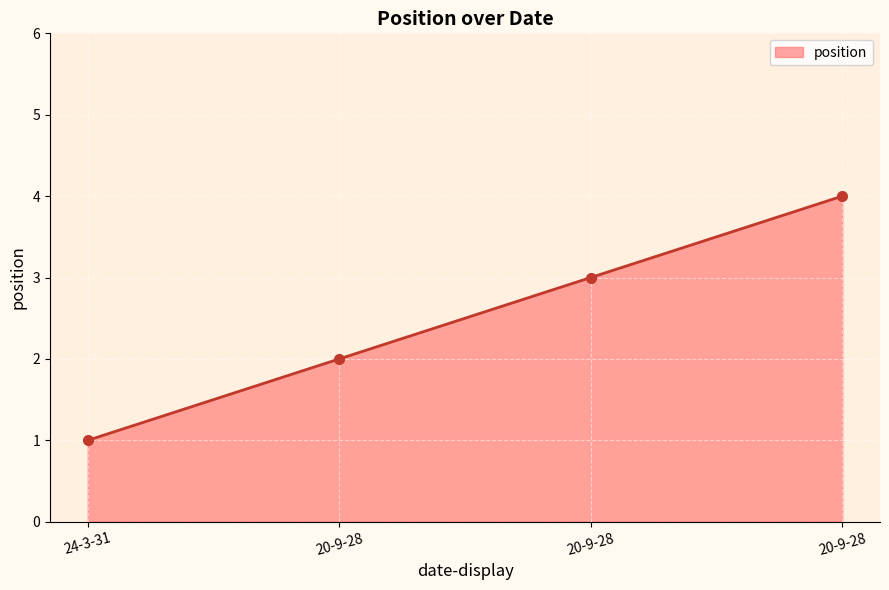

Does the chart have visible grid lines?

Yes